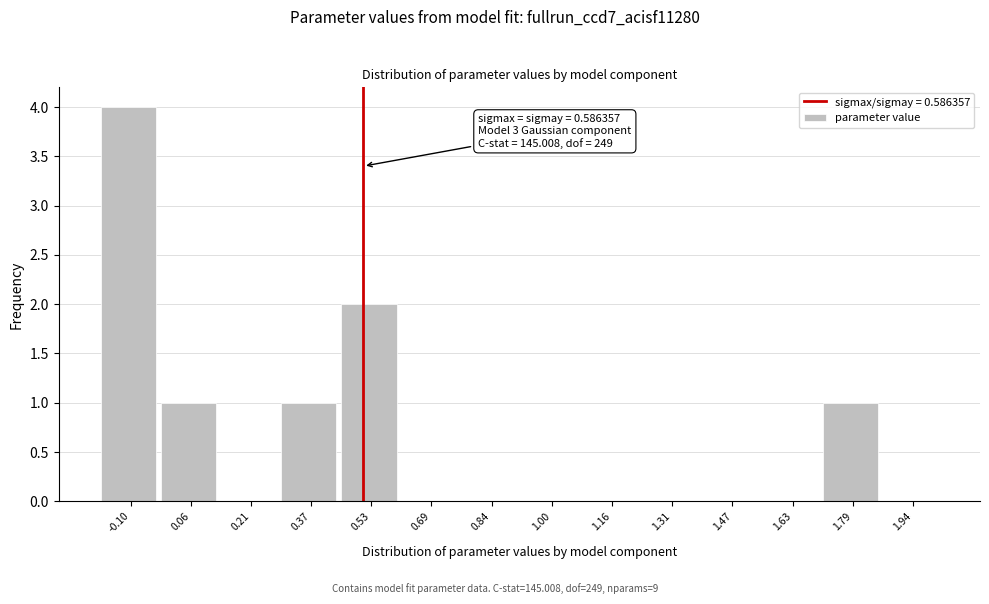

Reading right to left, list all the values displayed in this chart.

1.94=0	1.79=1	1.63=0	1.47=0	1.31=0	1.16=0	1.00=0	0.84=0	0.69=0	0.53=2	0.37=1	0.21=0	0.06=1	-0.10=4